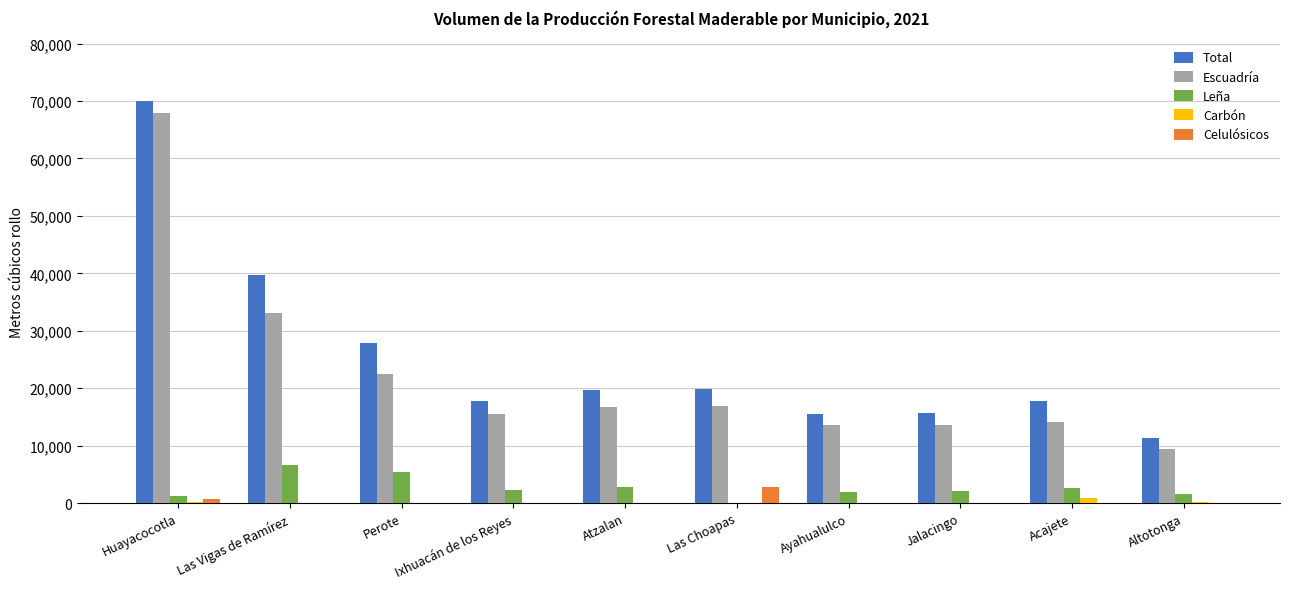

What is the sum of all Total values?

255369.0